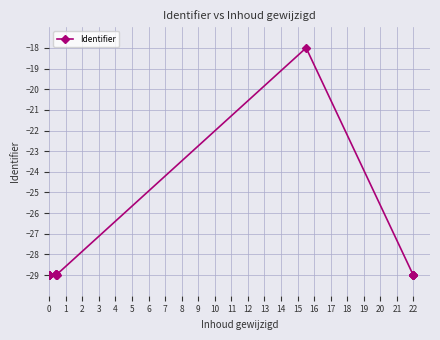

What is the minimum value shown in the chart?

-29.0